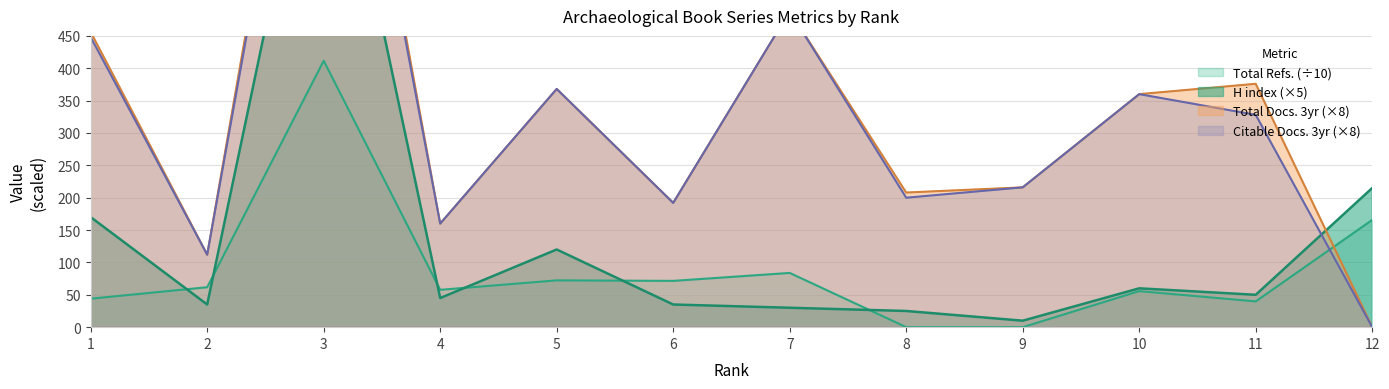

Which series ends up on top after the final intersection of H index and Citable Docs. (3years)?

H index